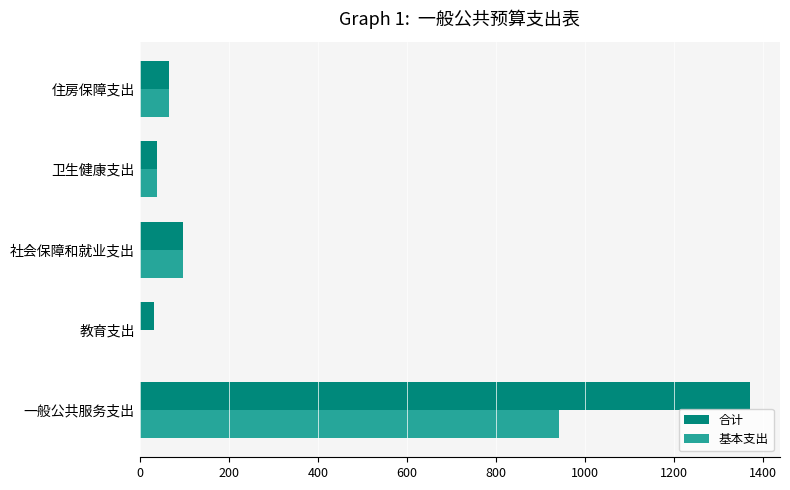

True or false: 基本支出 has a value of 395.5 at 一般公共服务支出.

False